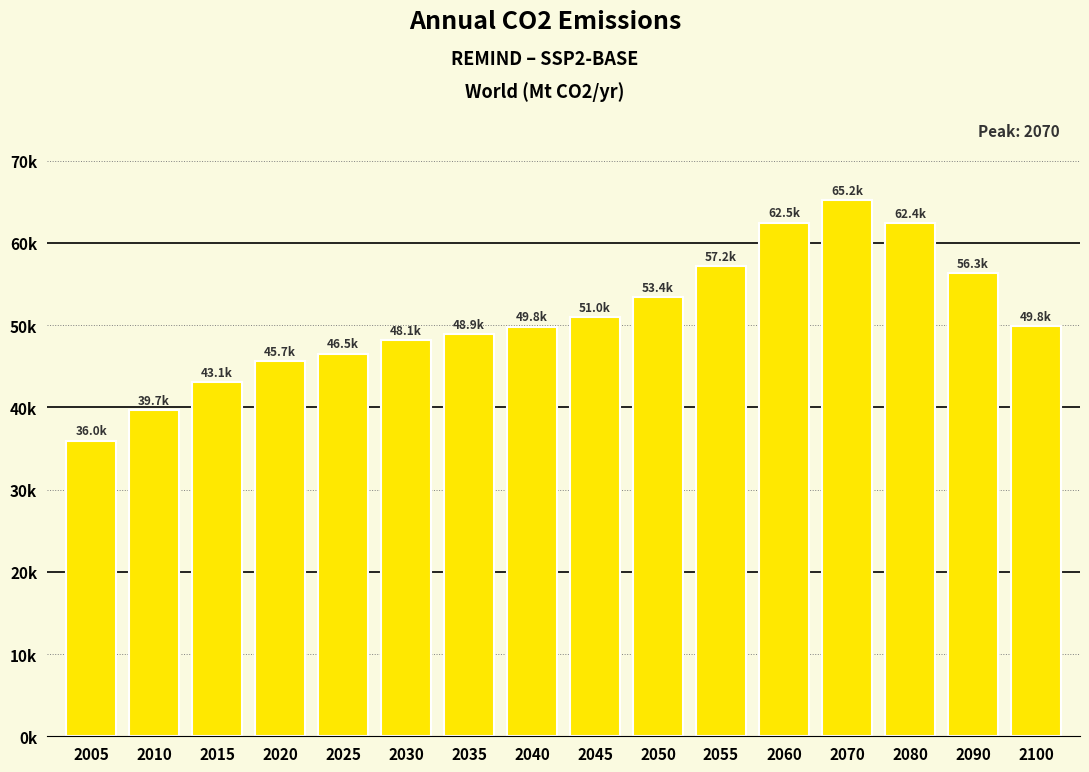

Does the chart contain any negative values?

No